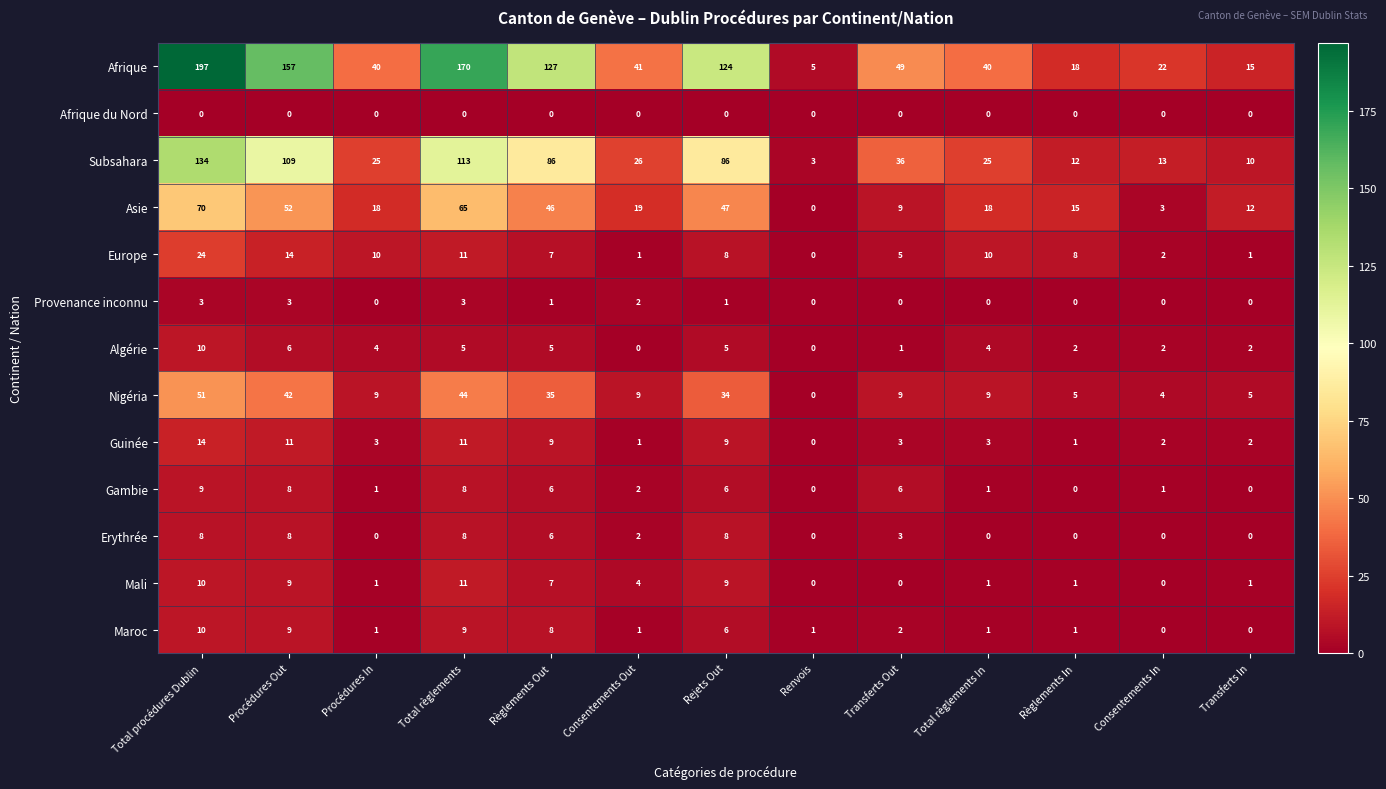

At which label does Europe reach its peak?

Total procédures Dublin